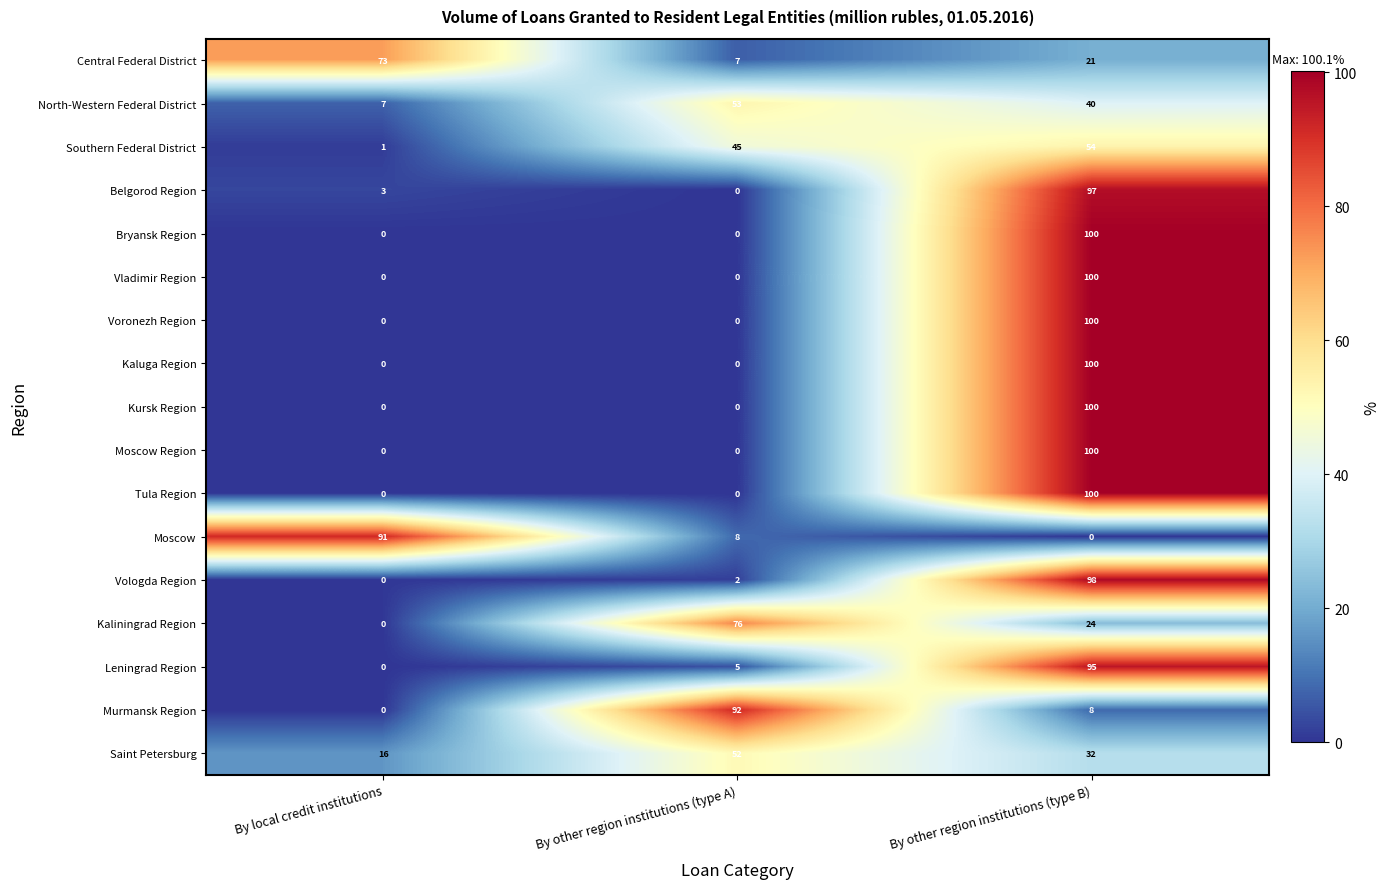

What is the spread (max minus min) of values at By local credit institutions?

91